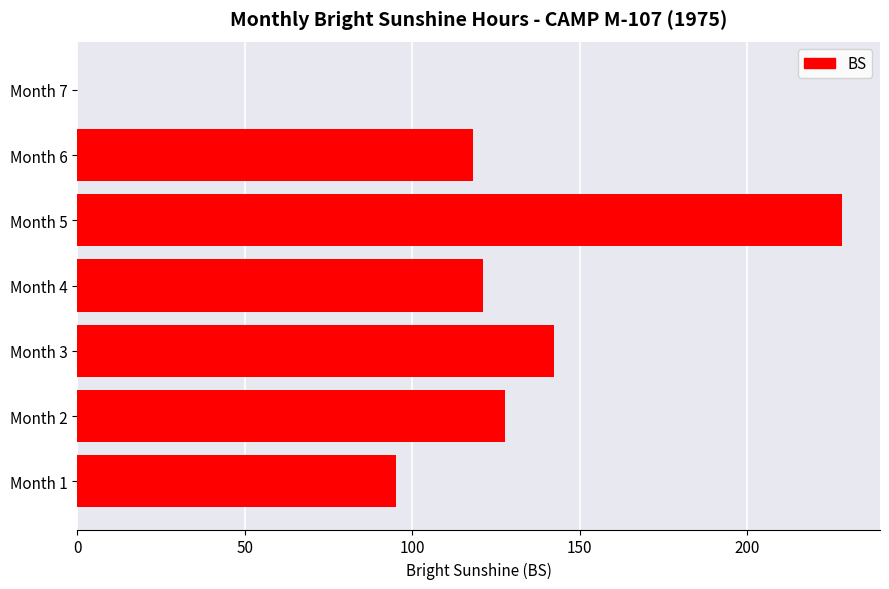

How many categories are shown in the chart?

7